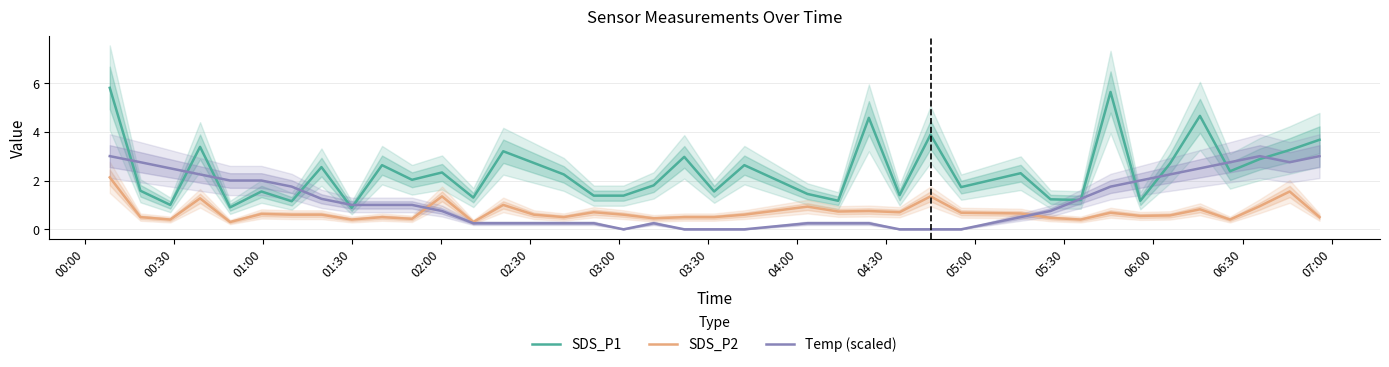

List the series in order of their overall mean, highest first.

SDS_P1, Temp (scaled), SDS_P2